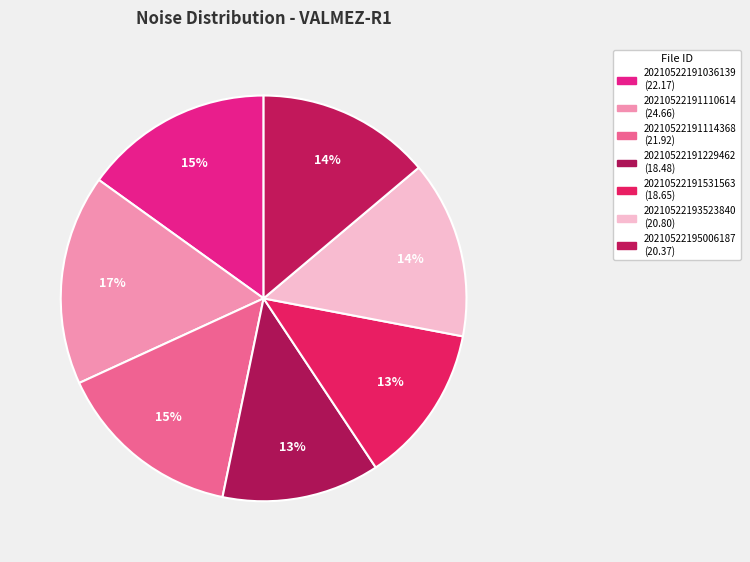

What percentage is the 20210522191114368 slice, to the nearest percent?

15%